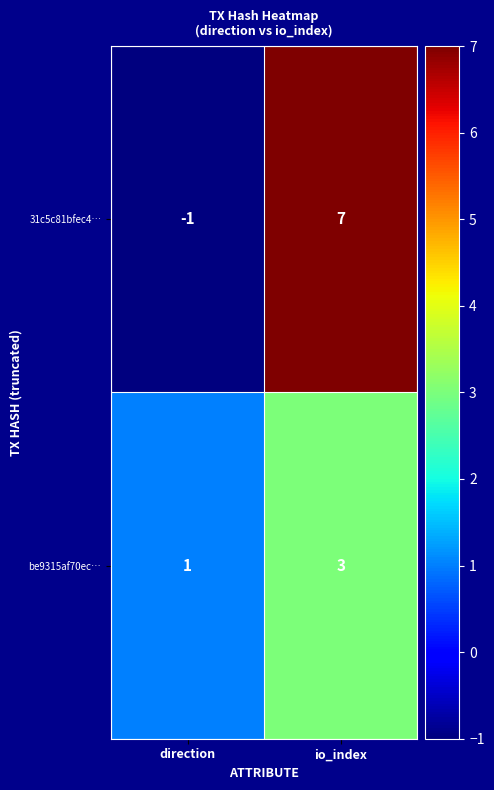

Which series has the largest total across all categories?

31c5c81bfec4…